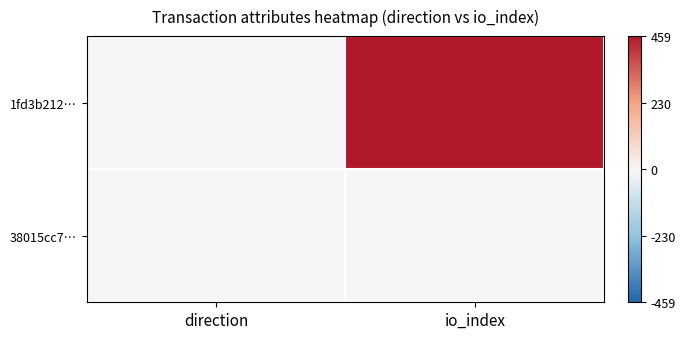

At how many categories does at least one series exceed 0?

2